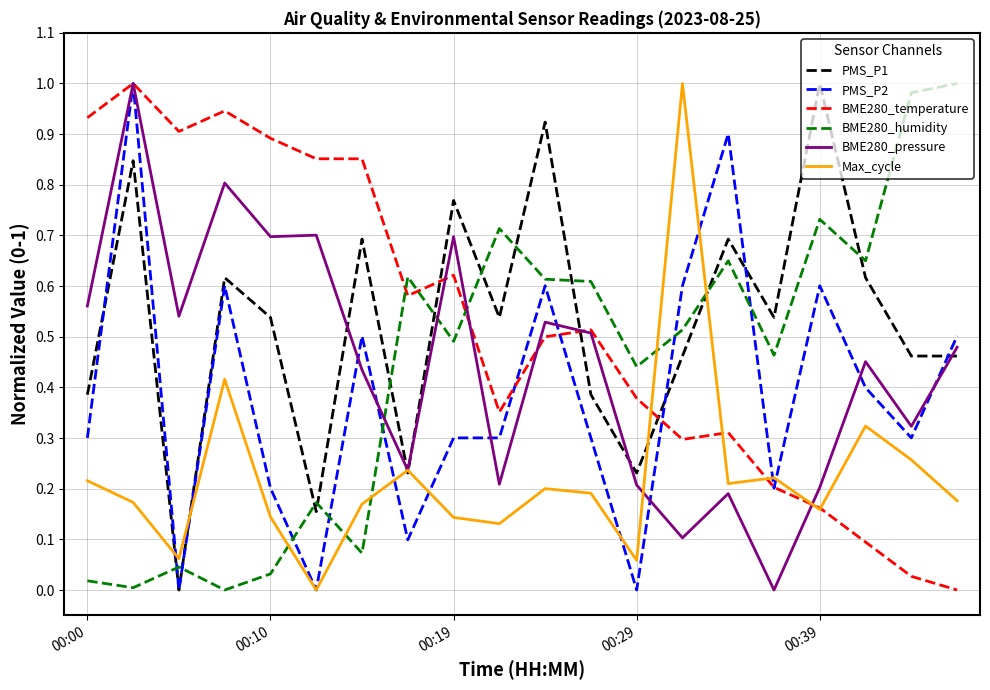

Which series ends up on top after the final intersection of PMS_P1 and BME280_humidity?

BME280_humidity